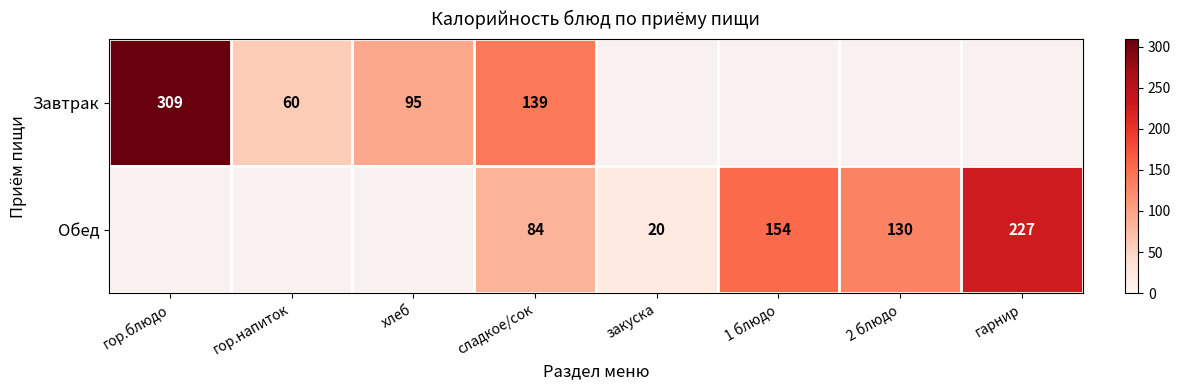

Is it true that Обед equals 130 at 2 блюдо?

True